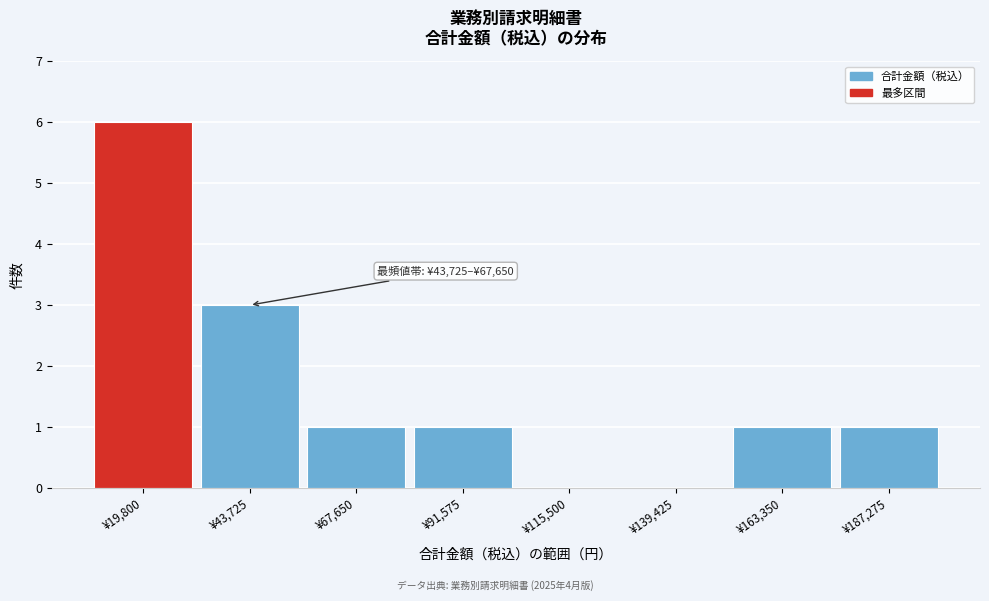

Reading left to right, extract all data points from this chart.

¥19,800=6	¥43,725=3	¥67,650=1	¥91,575=1	¥115,500=0	¥139,425=0	¥163,350=1	¥187,275=1